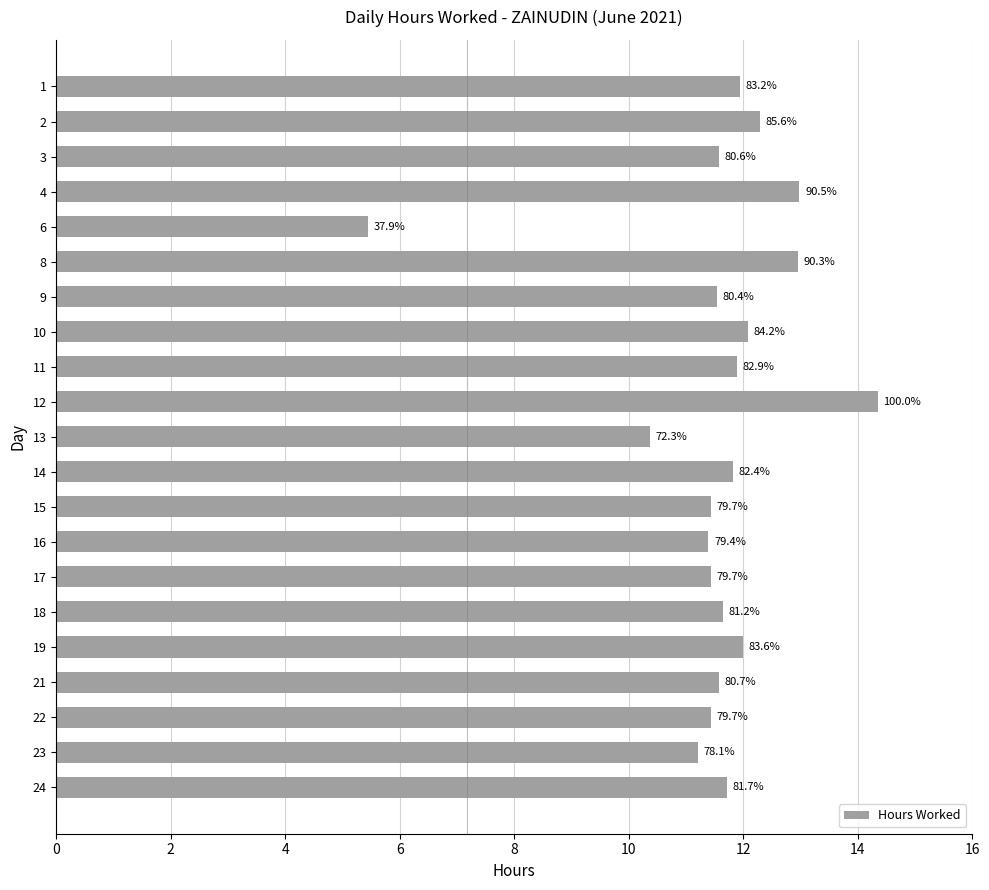

What is the average value?

11.6